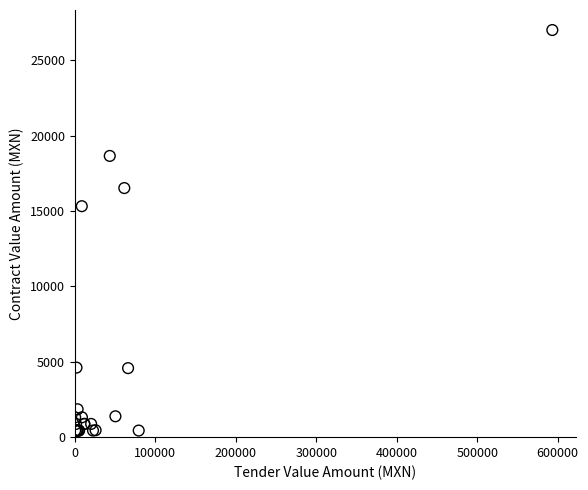

What Y value in the scatter plot is closest to 13728?

15326.9